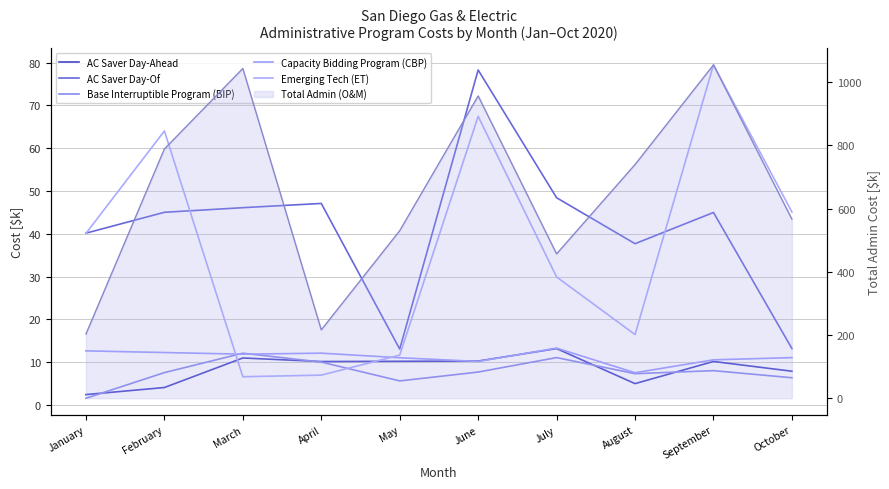

Which category has the lowest value in the Base Interruptible Program (BIP) series?

January